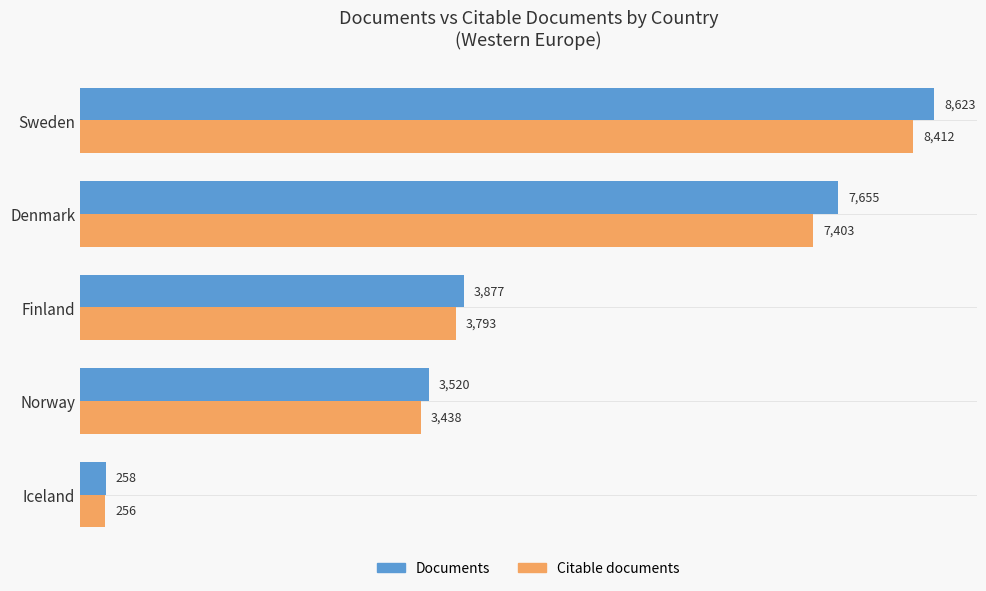

Rank the series by their average value, from lowest to highest.

Citable documents, Documents